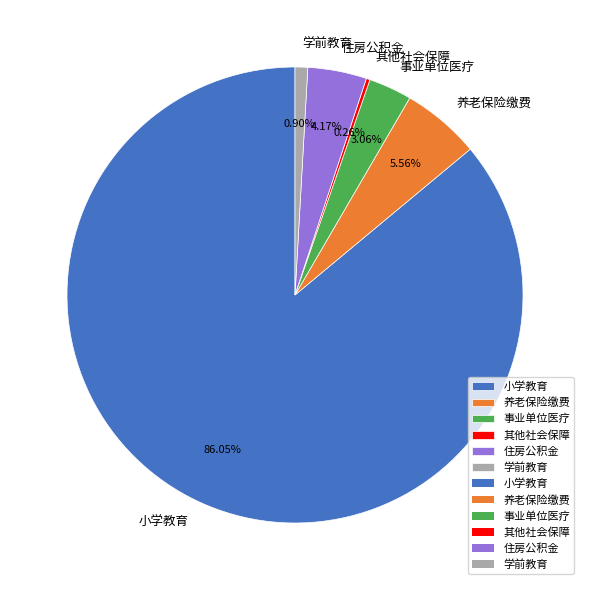

Which slice represents more than half of the pie?

小学教育